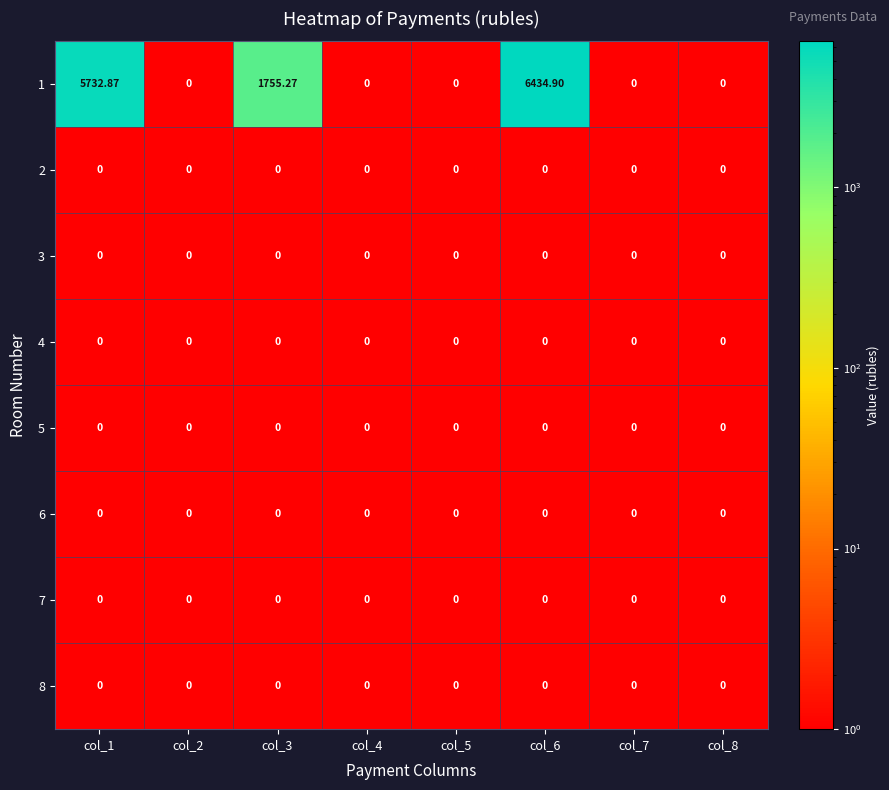

How many data points does each series have?

8